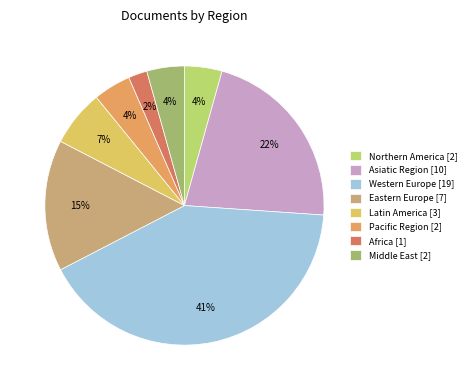

To the nearest percent, what percentage of the pie is Western Europe?

41%